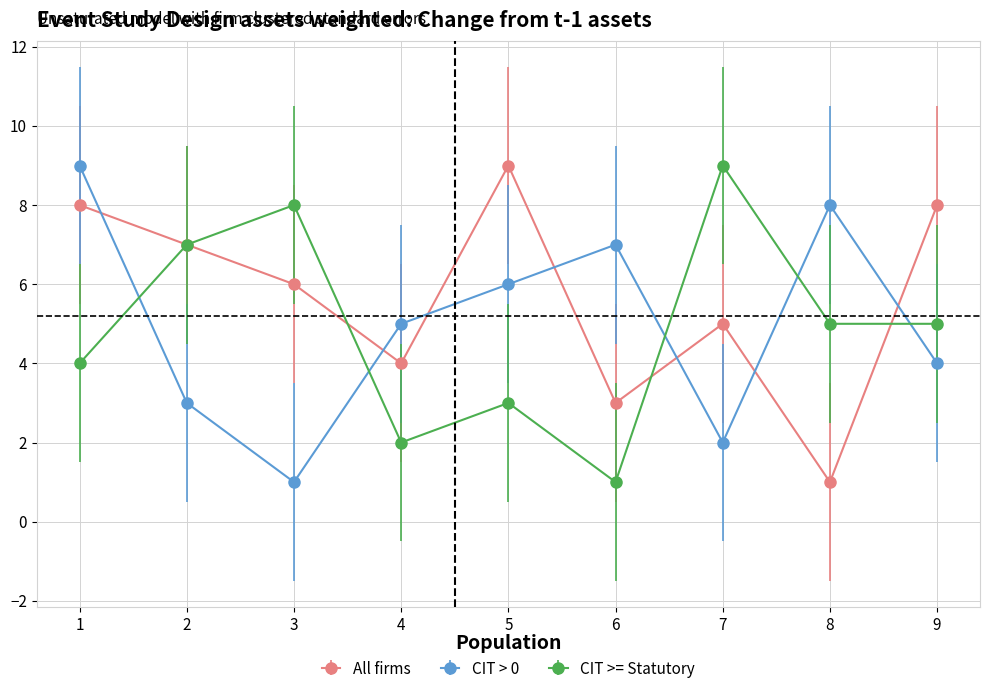

What is the maximum value shown in the chart?

9